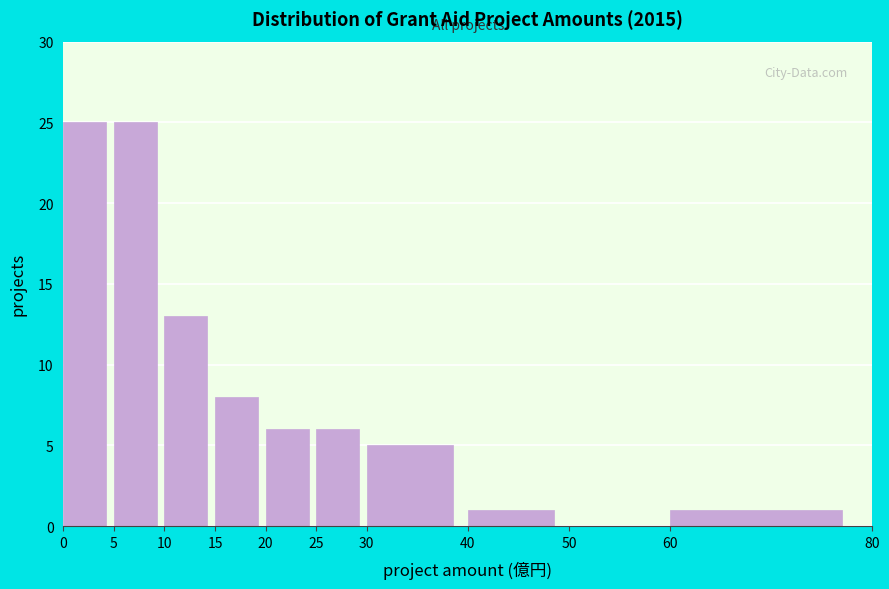

What is the height of the bar covering 40 to 50 on the x-axis? The values are not printed on the chart, so give them approximately, as read against the axis.

1